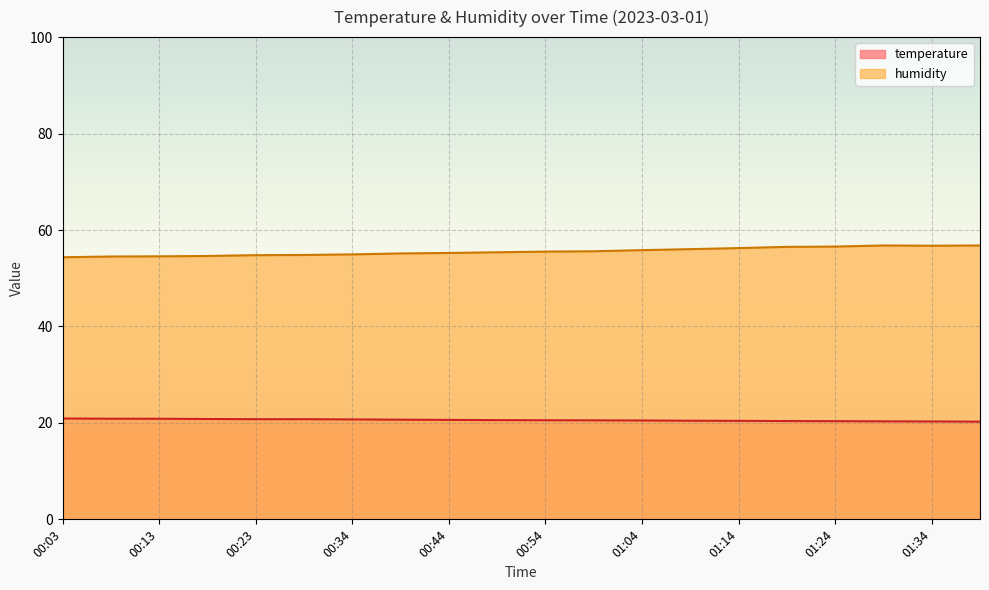

Which series changed the most between 00:18 and 01:19?

humidity